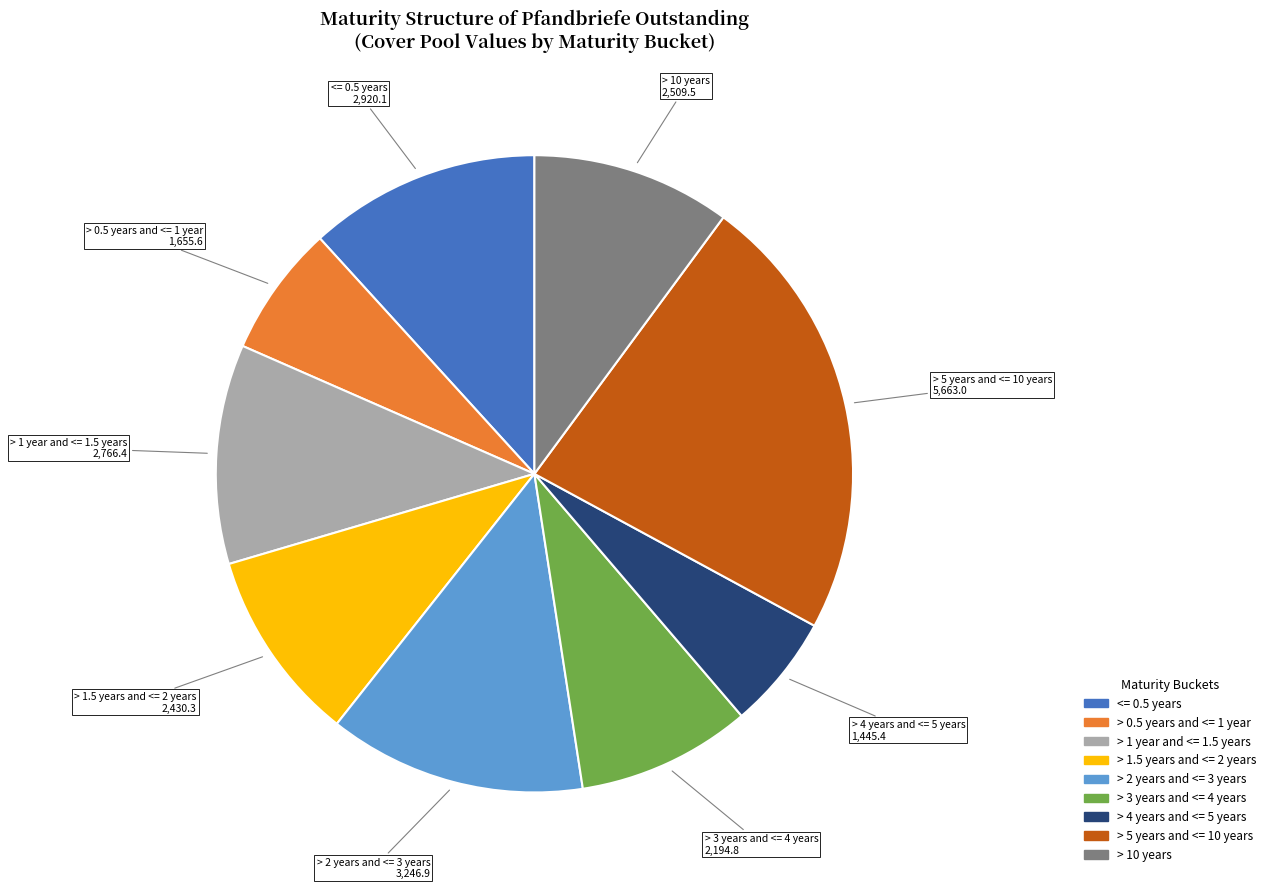

Is there any slice that represents more than half of the pie?

No